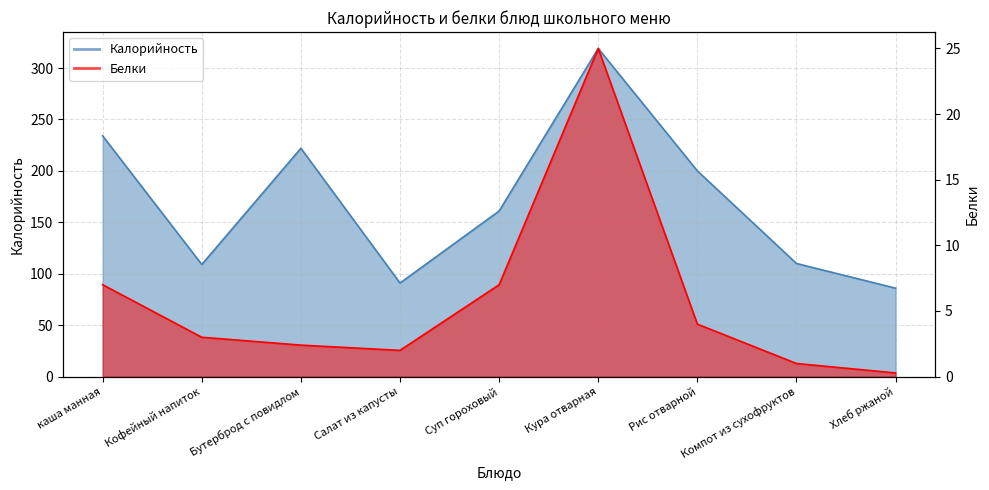

What is the difference between the maximum and second lowest values in the Белки series?

24.0